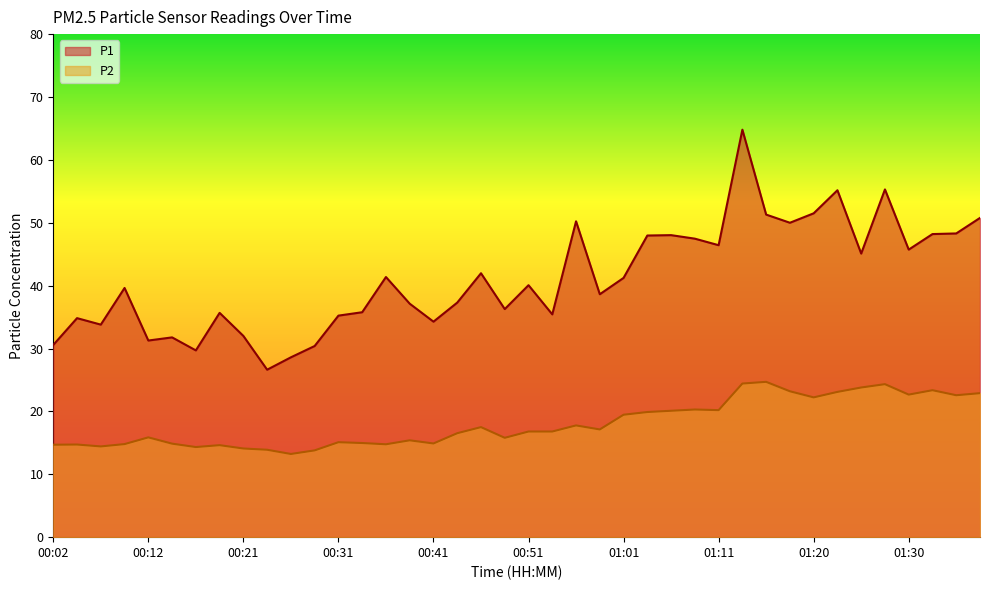

How many data points does each series have?

40